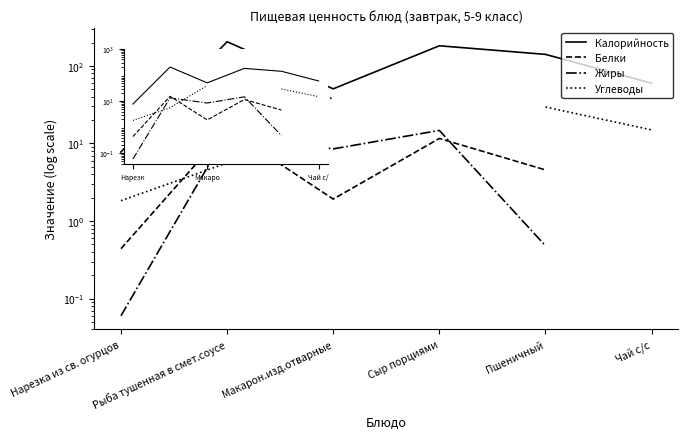

Where does the Белки series first go above 11?

Рыба тушенная в смет.соусе